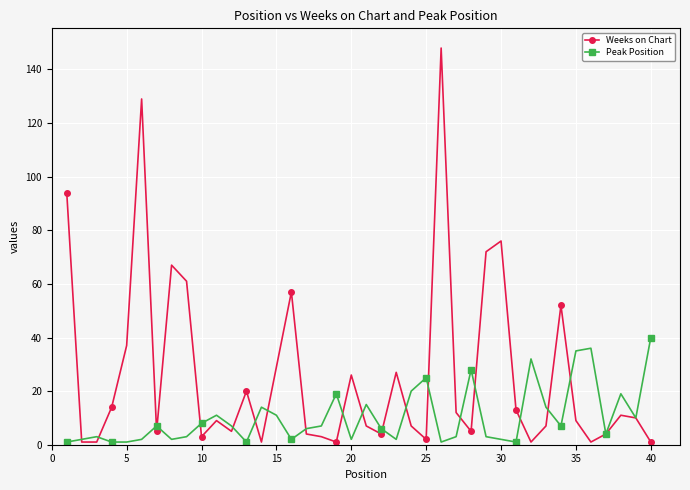

Count the number of data series in this chart.

2